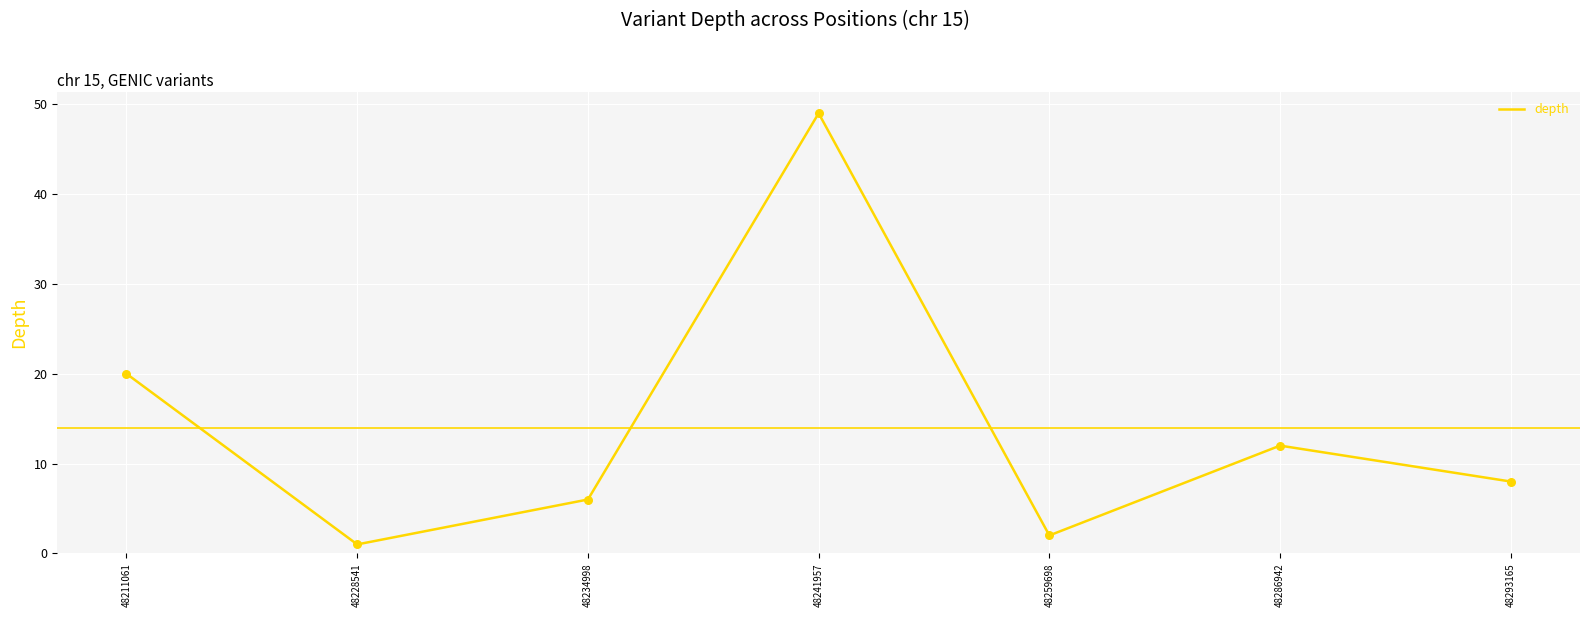

Approximately how many times larger is the value at 48293165 compared to 48241957?

0.2